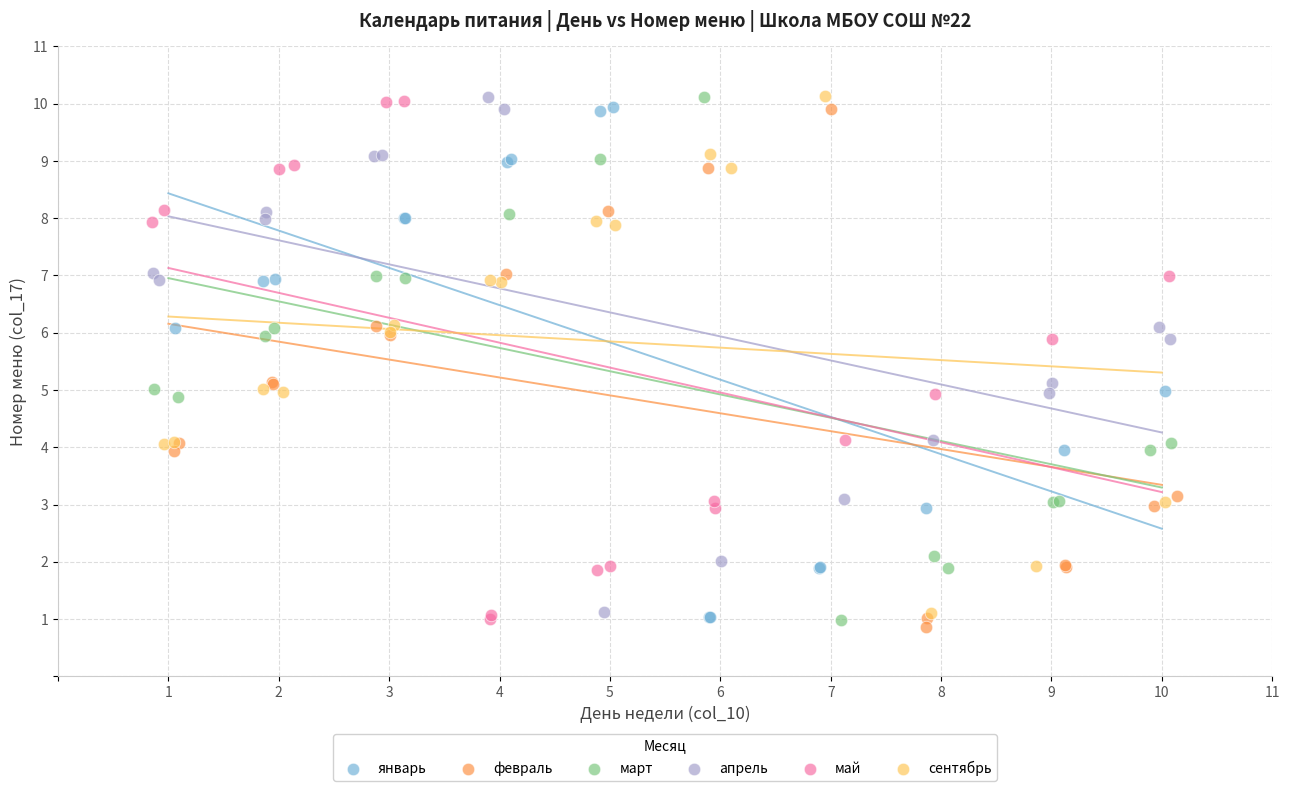

What are all the series names shown in the legend?

январь, февраль, март, апрель, май, сентябрь